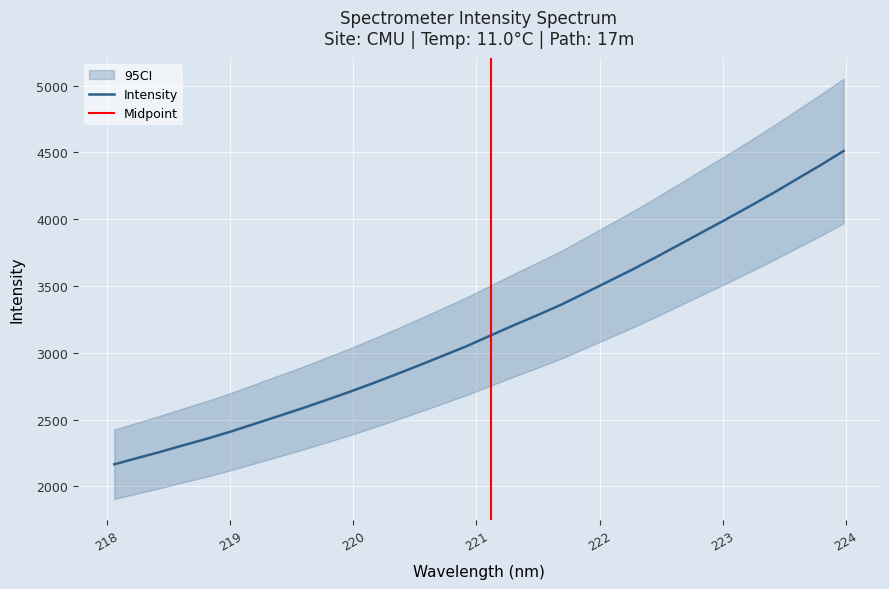

What is the difference between the maximum and minimum values?

2344.6